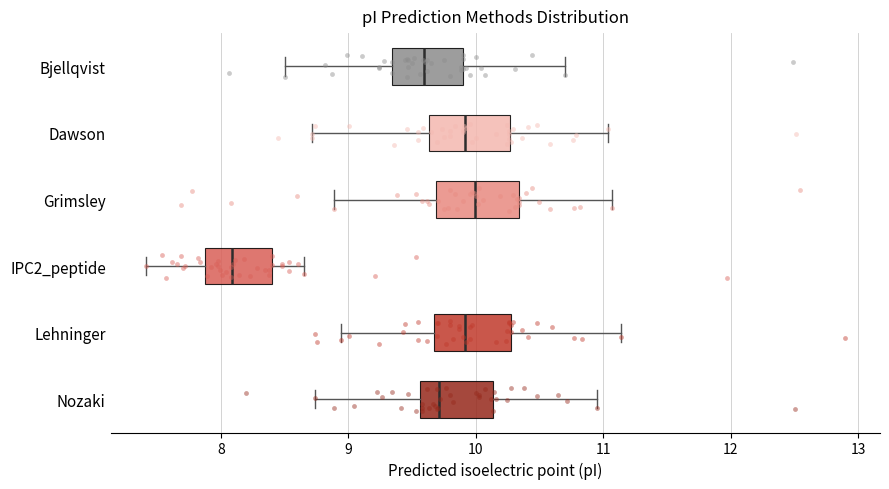

Reading bottom to top, transcribe this box plot: for each box, give where its median line is, the range the box spans, and where its two whiskers end, as read against the x-axis. The values are not printed on the chart, so give them approximately, as read against the axis.

Nozaki: median 9.7, box 9.6 to 10.1, whiskers 8.7 to 11.0
Lehninger: median 9.9, box 9.7 to 10.3, whiskers 8.9 to 11.1
IPC2_peptide: median 8.1, box 7.9 to 8.4, whiskers 7.4 to 8.7
Grimsley: median 10.0, box 9.7 to 10.3, whiskers 8.9 to 11.1
Dawson: median 9.9, box 9.6 to 10.3, whiskers 8.7 to 11.0
Bjellqvist: median 9.6, box 9.3 to 9.9, whiskers 8.5 to 10.7